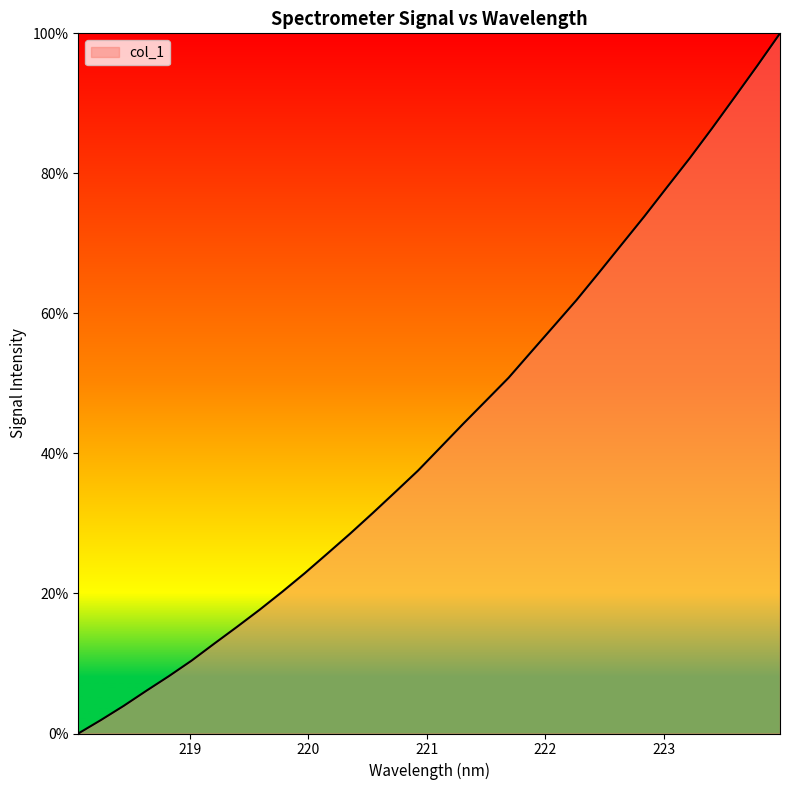

What is the difference between the maximum and minimum values?

100.0